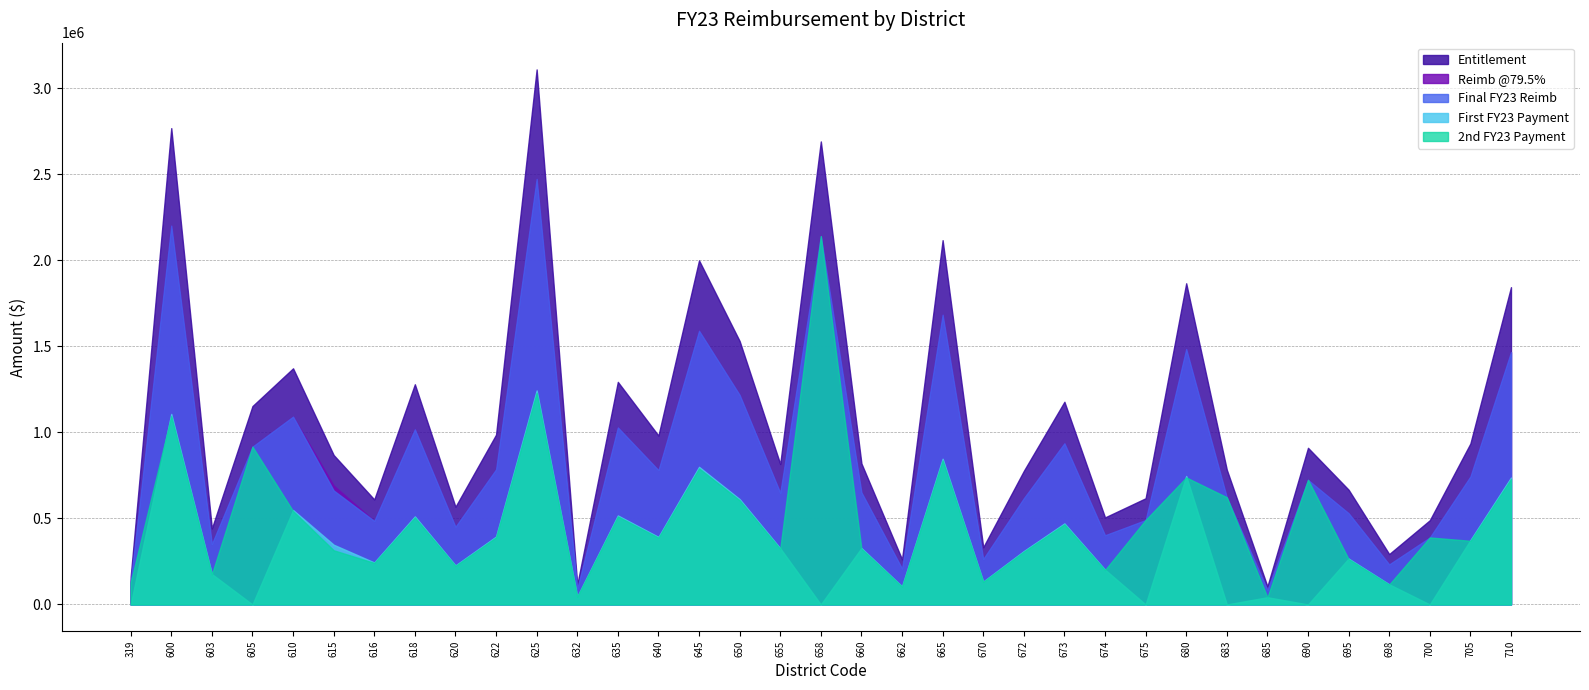

True or false: 2nd FY23 Payment has a value of 790540.0 at 645.

True